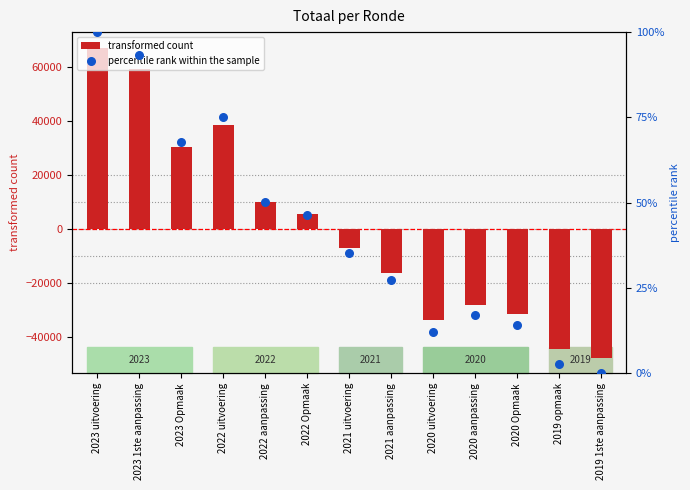

Which series reaches the maximum Y coordinate?

transformed count